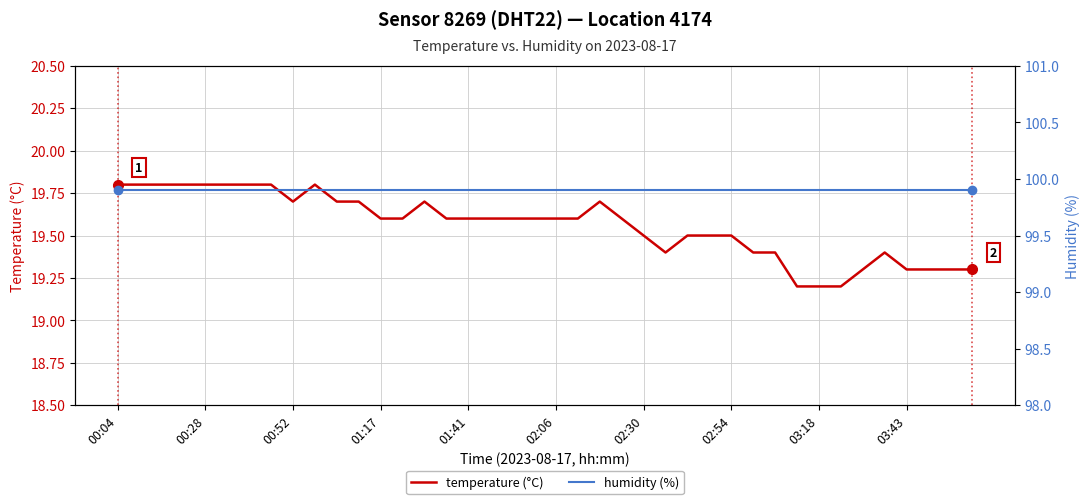

At which category is the sum across all series the highest?

00:04